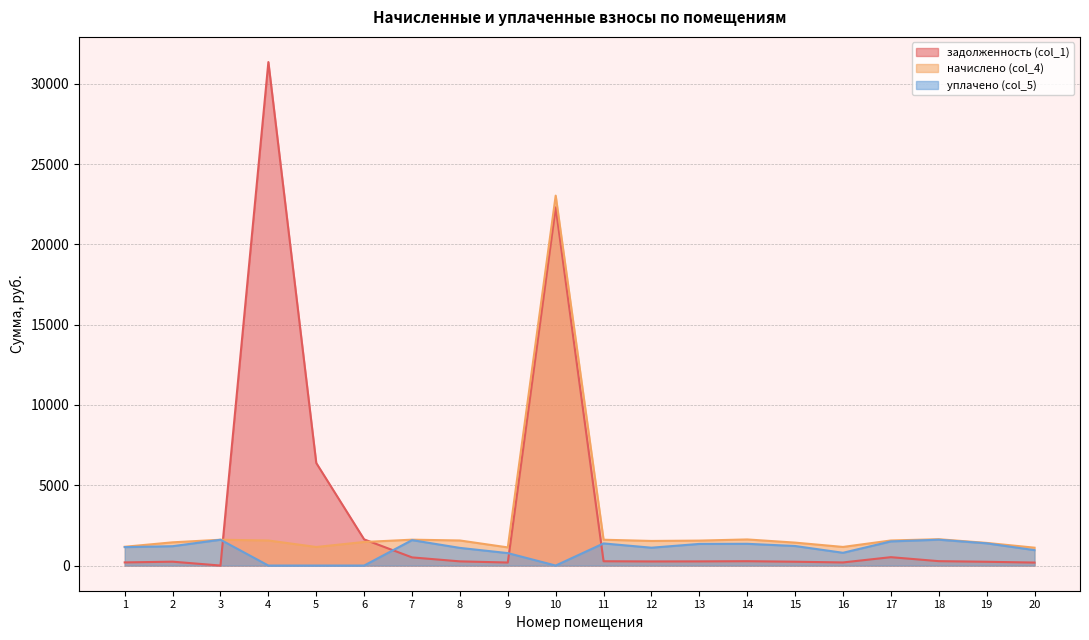

Where is задолженность (col_1) nearest to the value 15673?

10